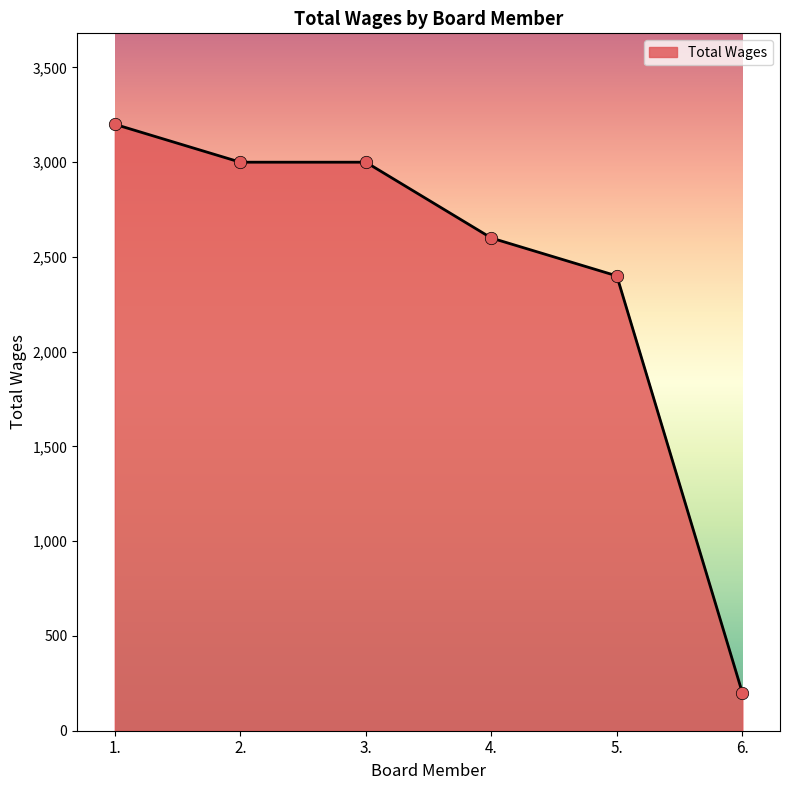

What is the change in value from 1. to 3.?

-200